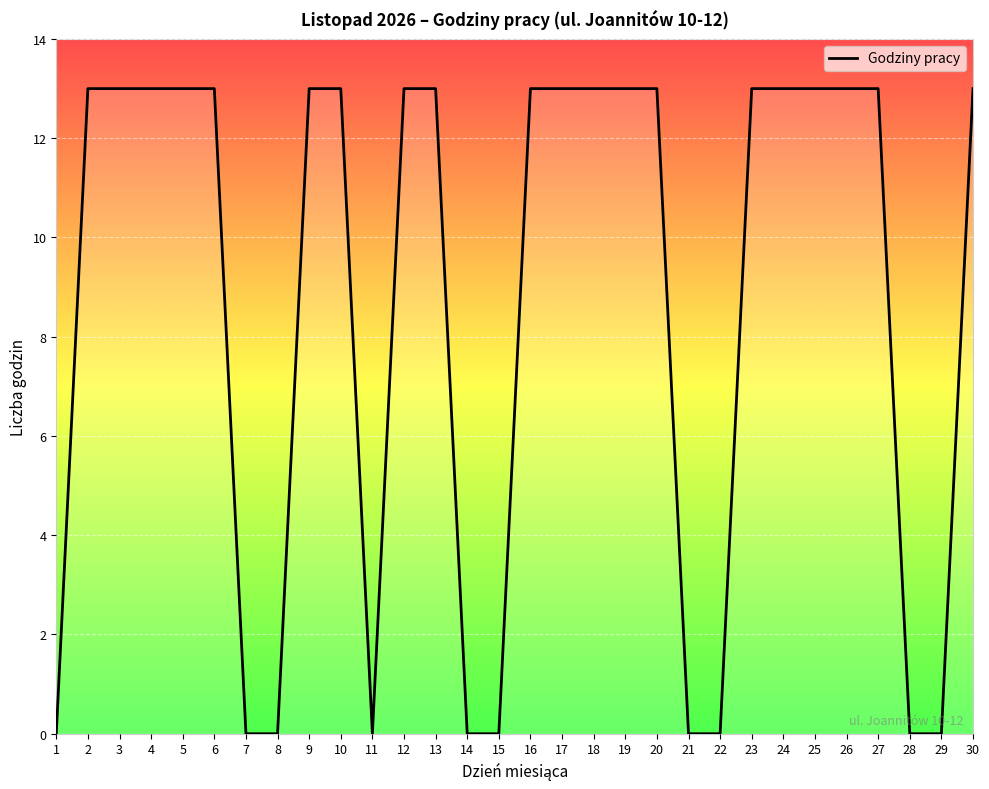

What is the difference between the second highest and minimum values?

13